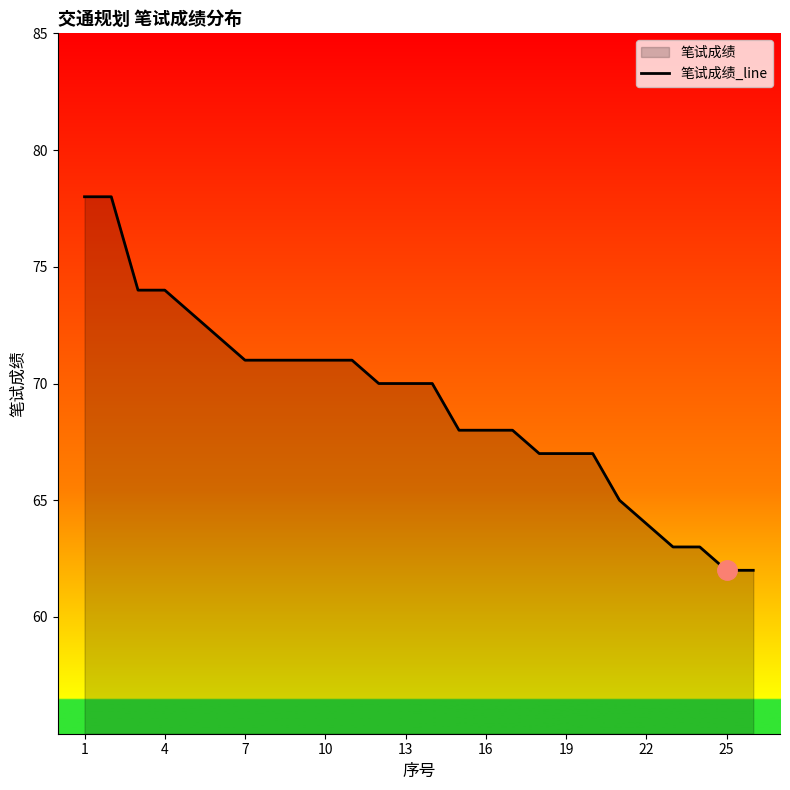

Count the number of data series in this chart.

1